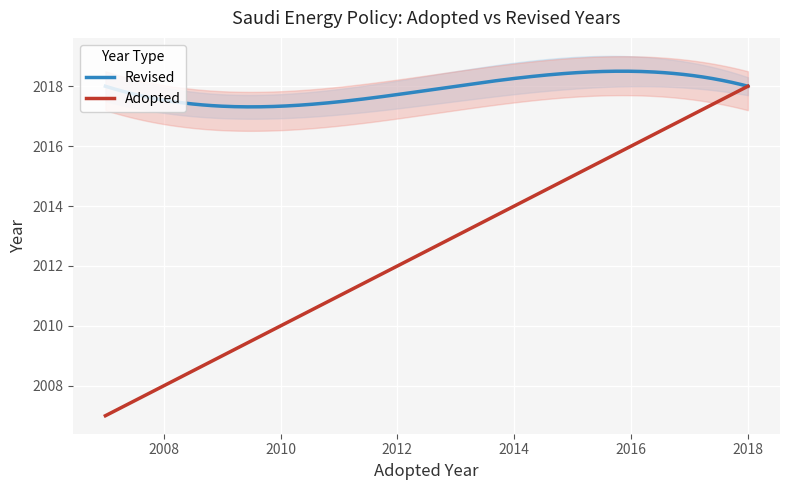

The value at 6 is 3161. True or false?

False